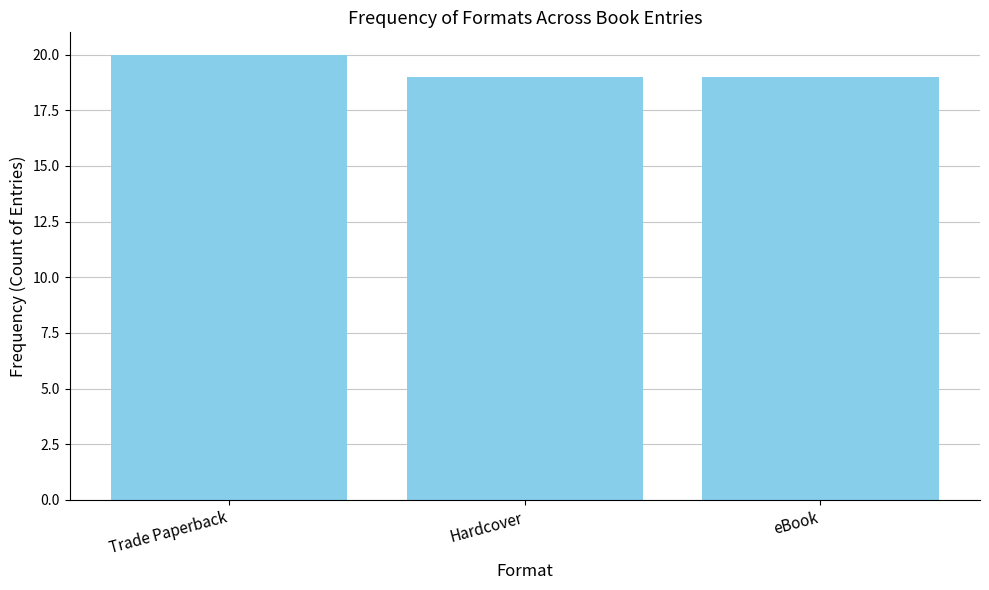

Count the values in the range 19 to 20.

3